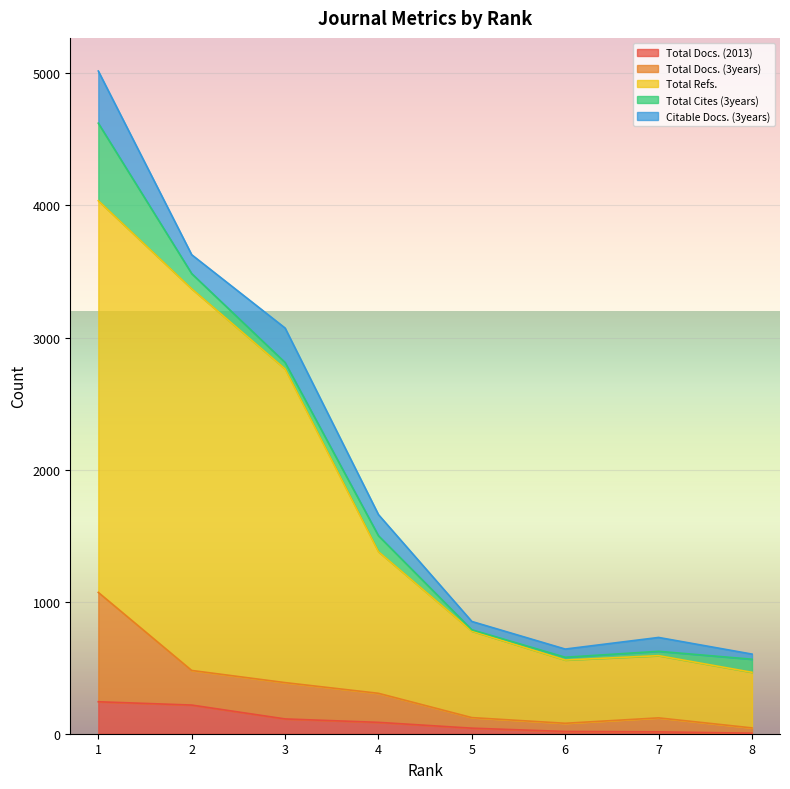

What are all the series names shown in the legend?

Total Docs. (2013), Total Docs. (3years), Total Refs., Total Cites (3years), Citable Docs. (3years)